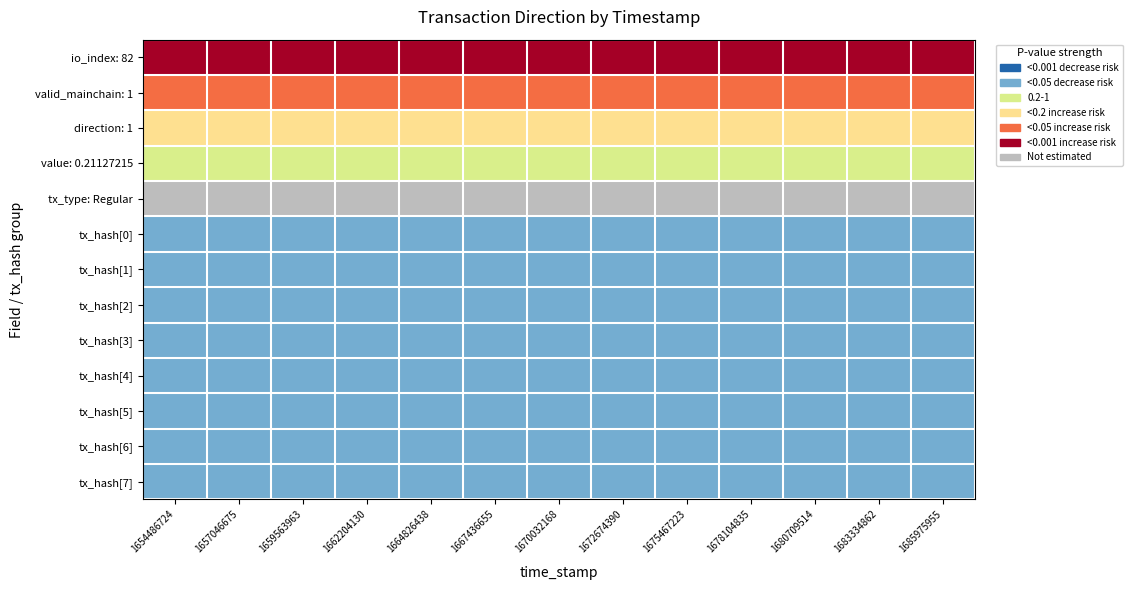

At which category does the chart reach its peak across all series?

1654486724